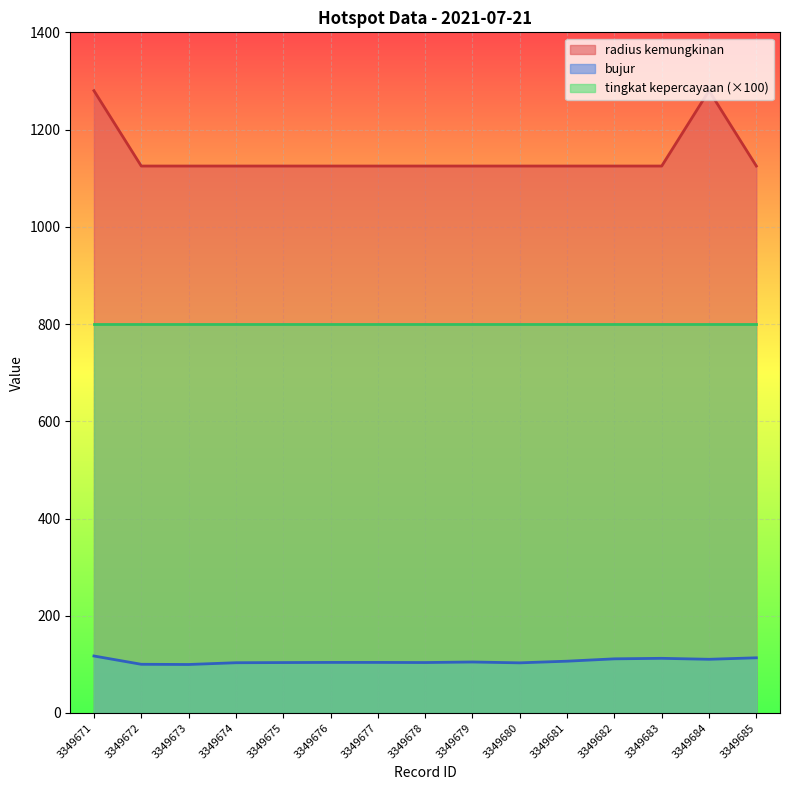

Where is bujur nearest to the value 108?

3349681